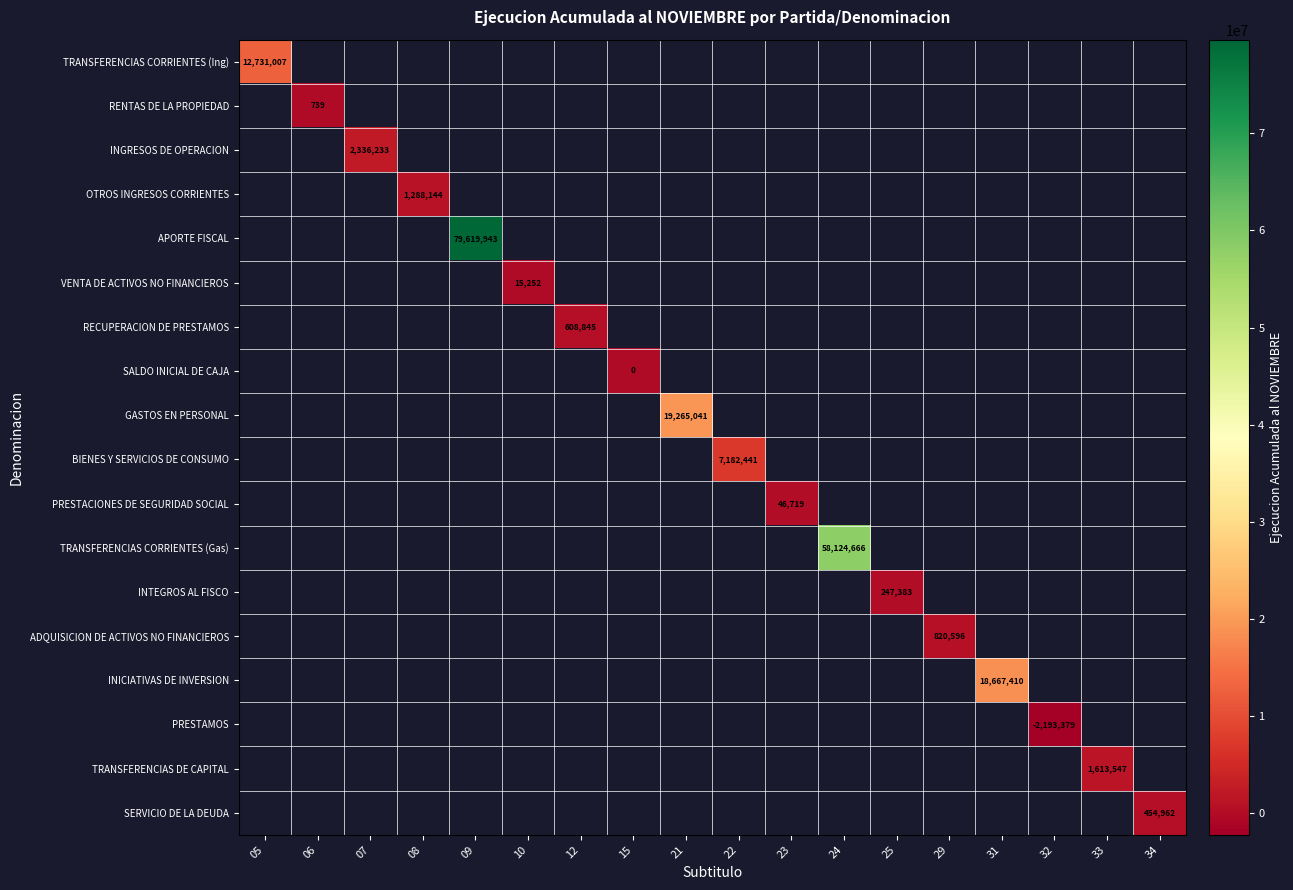

Is it true that BIENES Y SERVICIOS DE CONSUMO equals 7182441 at 22?

True